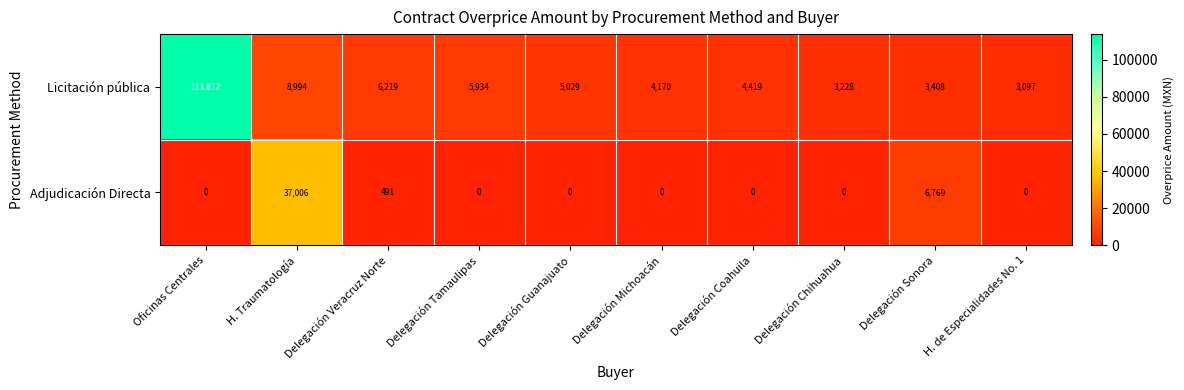

True or false: Licitación pública has a value of 2071 at Delegación Chihuahua.

False